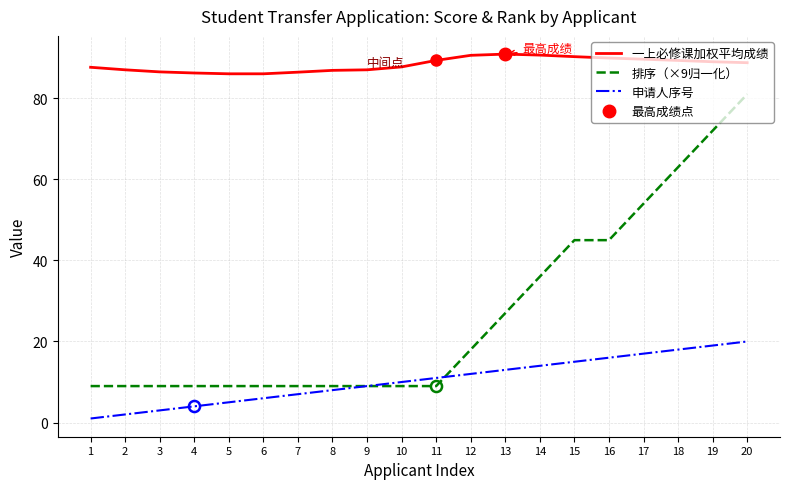

Is it true that 申请人序号 equals 2.0 at 2?

True